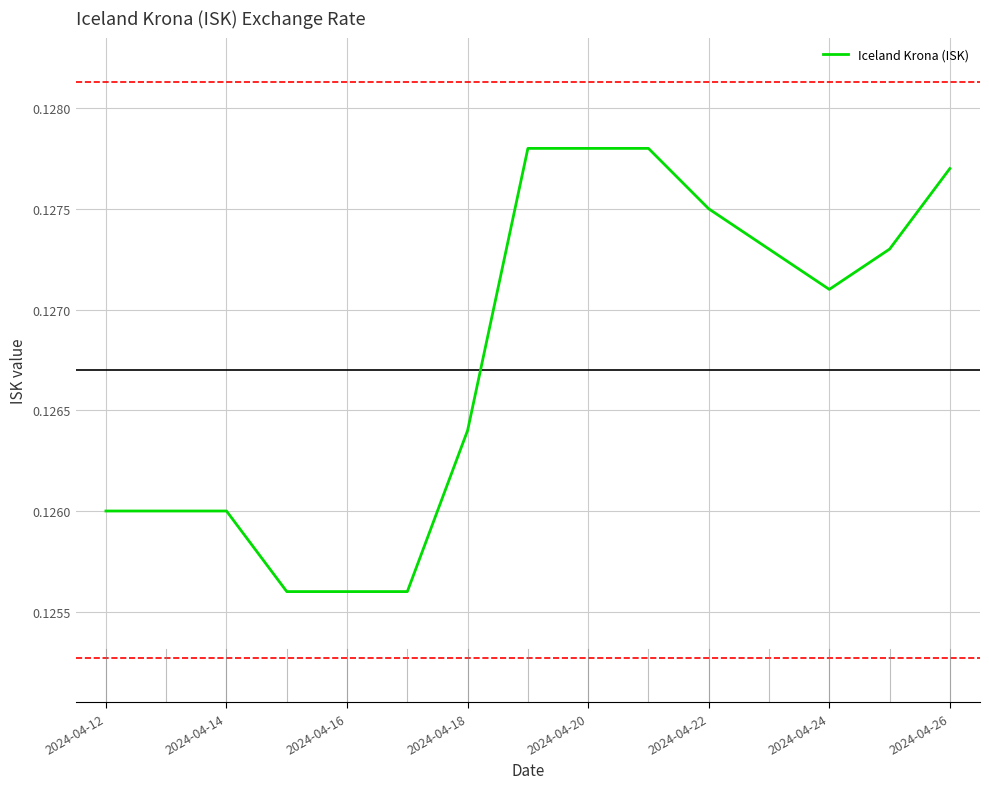

Does the chart have visible grid lines?

Yes